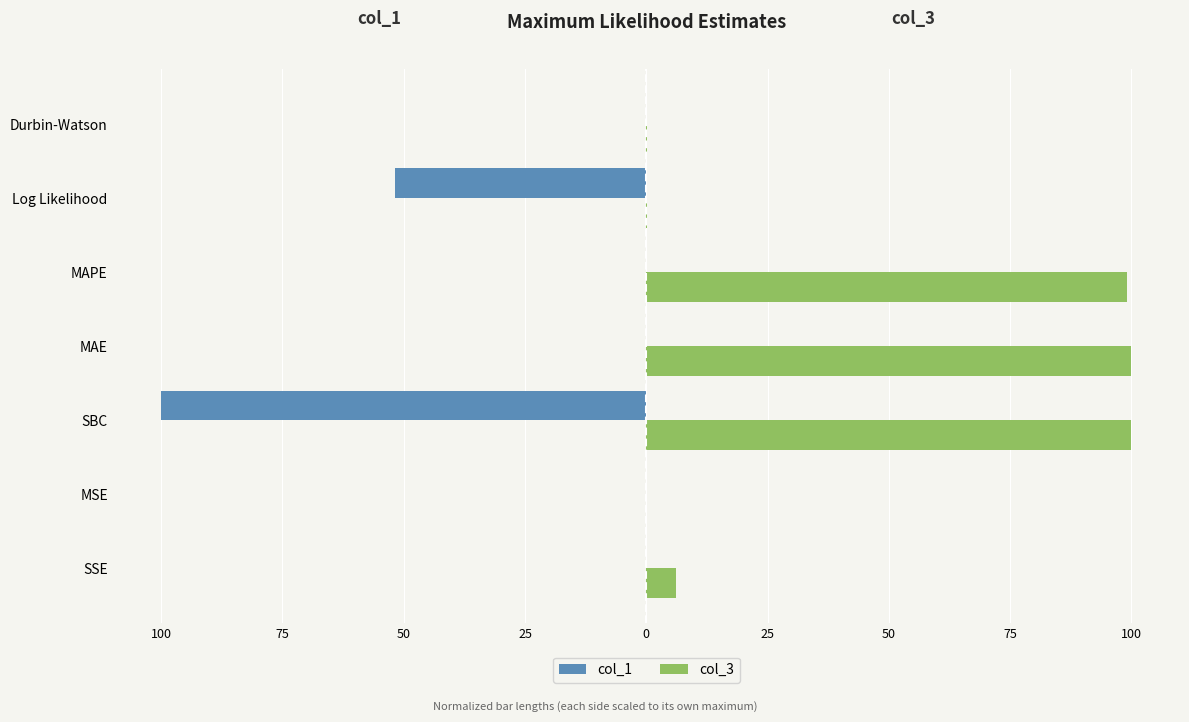

What are all the series names shown in the legend?

col_1, col_3